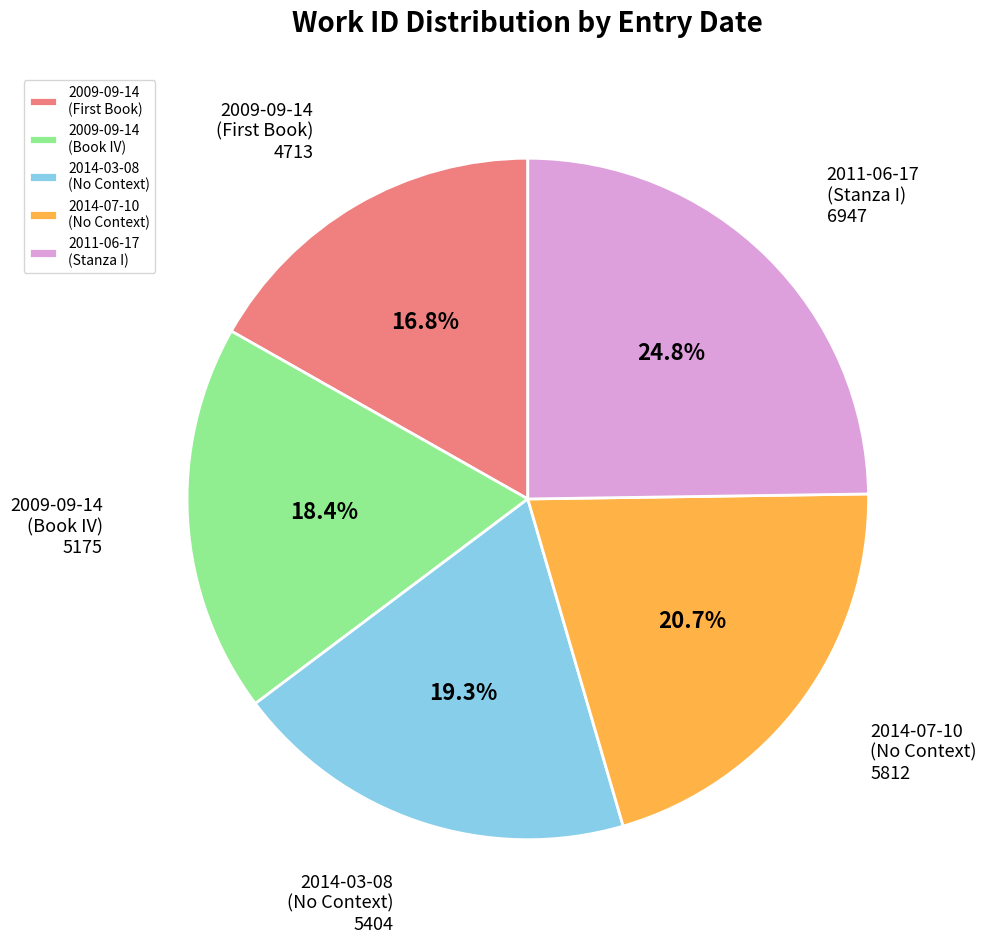

What is the smallest slice in the pie chart?

2009-09-14 (First Book)